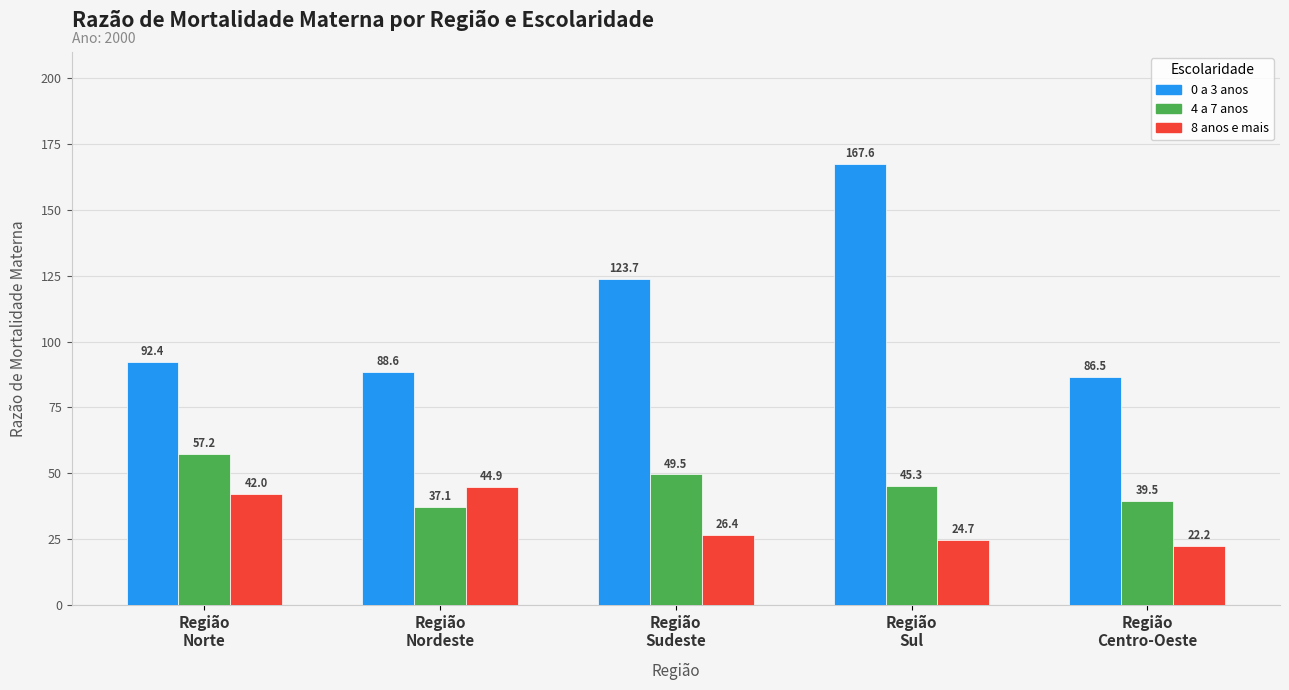

The 0 a 3 anos series shows 92.4 at Região
Norte. True or false?

True